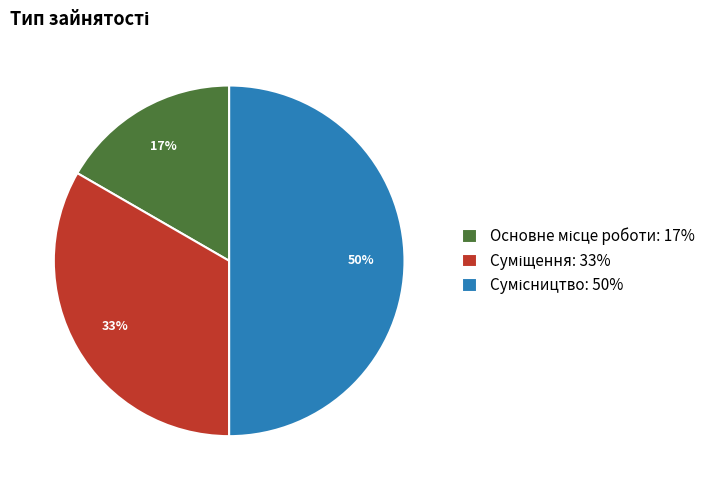

To the nearest percent, what is the difference between the largest and smallest slice percentages?

33%